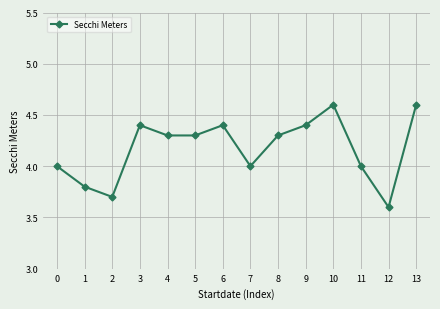

The chart shows a value of 0.9 at 7. True or false?

False